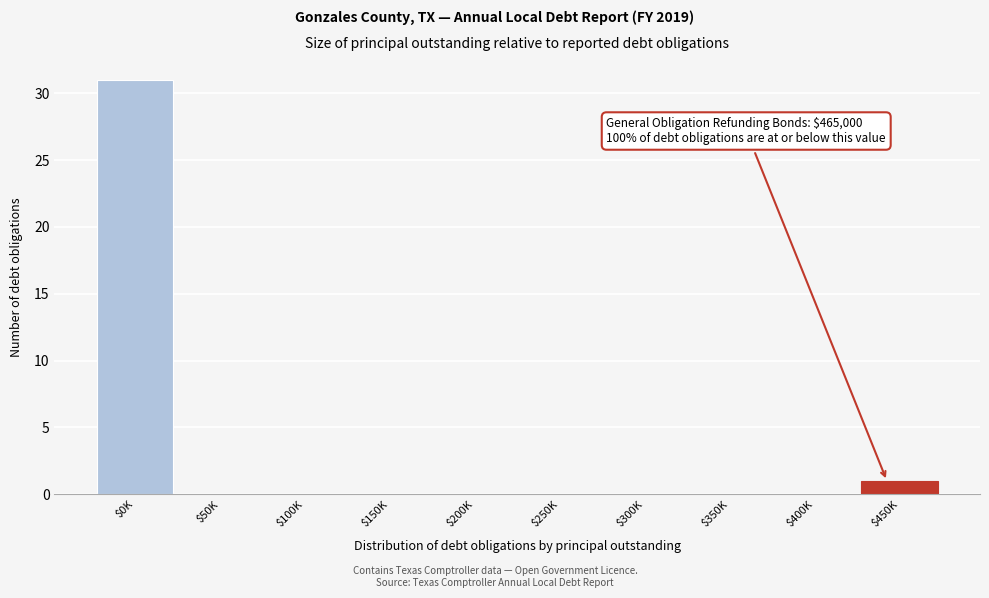

The chart shows a value of 16 at $300K. True or false?

False